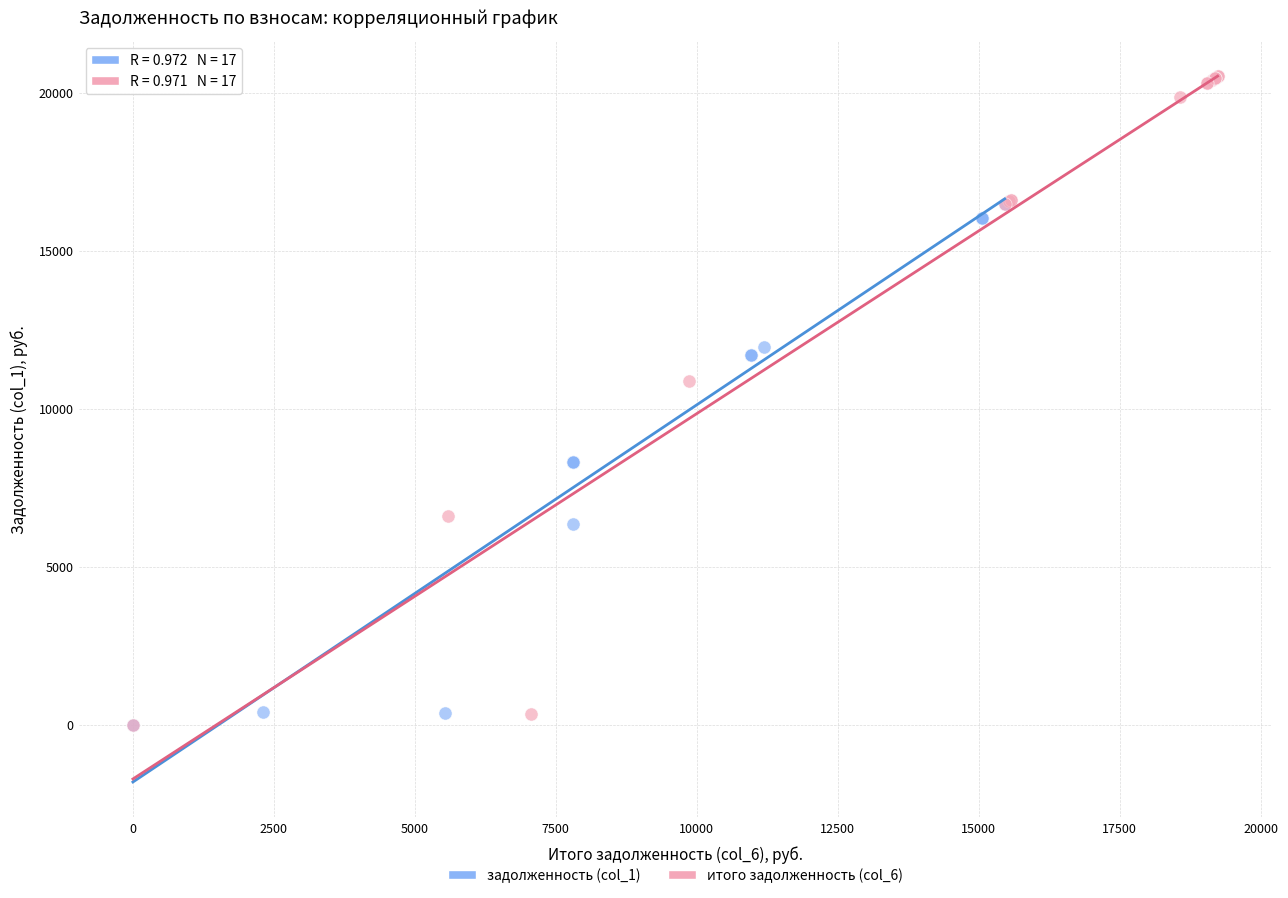

Which series has the largest Y range (max minus min)?

итого задолженность (col_6)